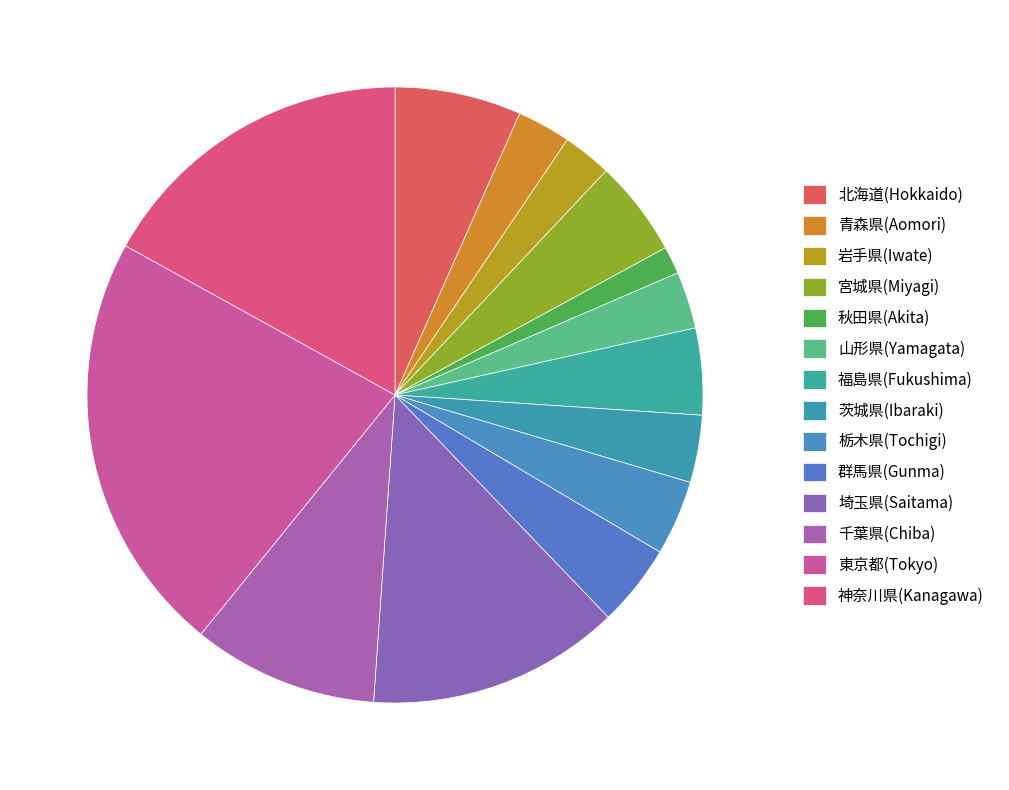

To the nearest percent, what is the difference between the largest and smallest slice percentages?

21%